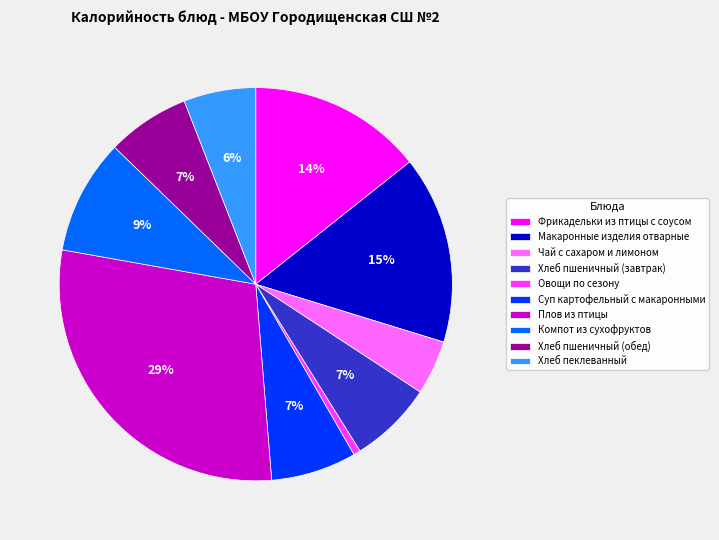

Which slice is the largest?

Плов из птицы